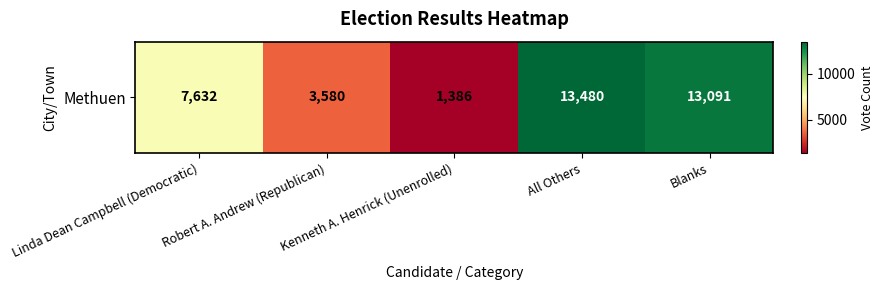

Which has a higher value, Blanks or Linda Dean Campbell (Democratic)?

Blanks